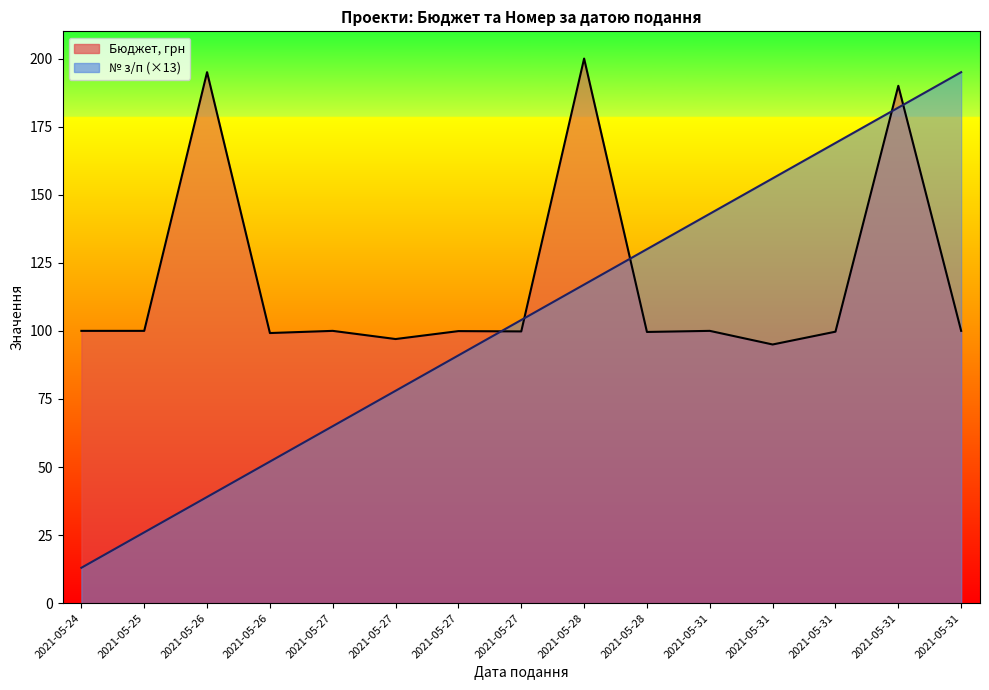

Which category has the highest value in the № з/п series?

2021-05-31